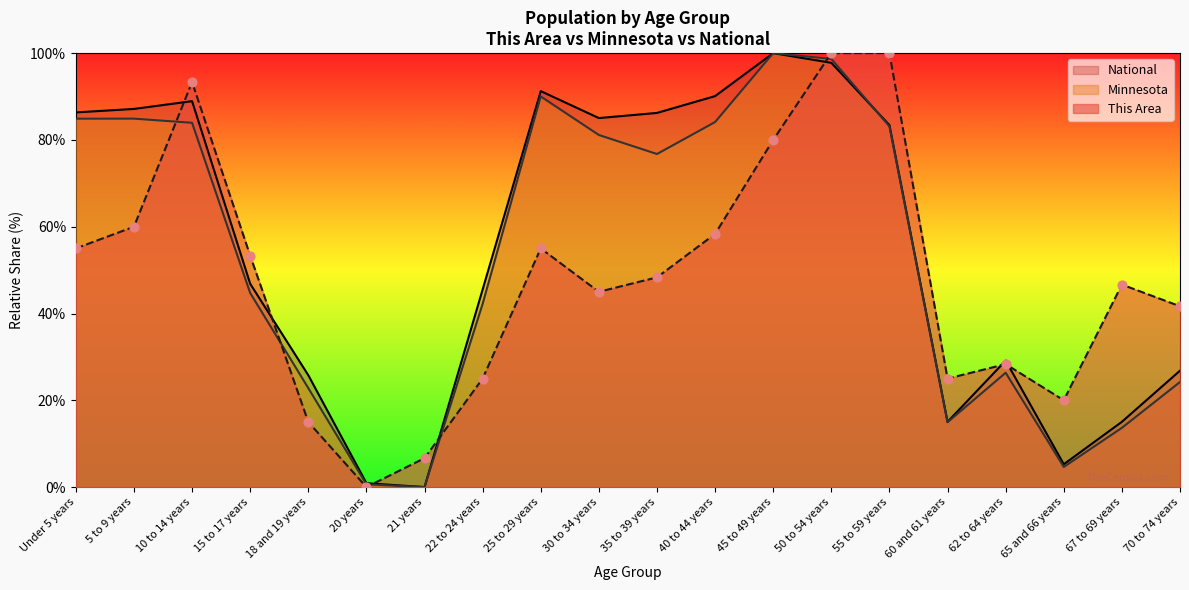

At how many categories does at least one series exceed 3?

19